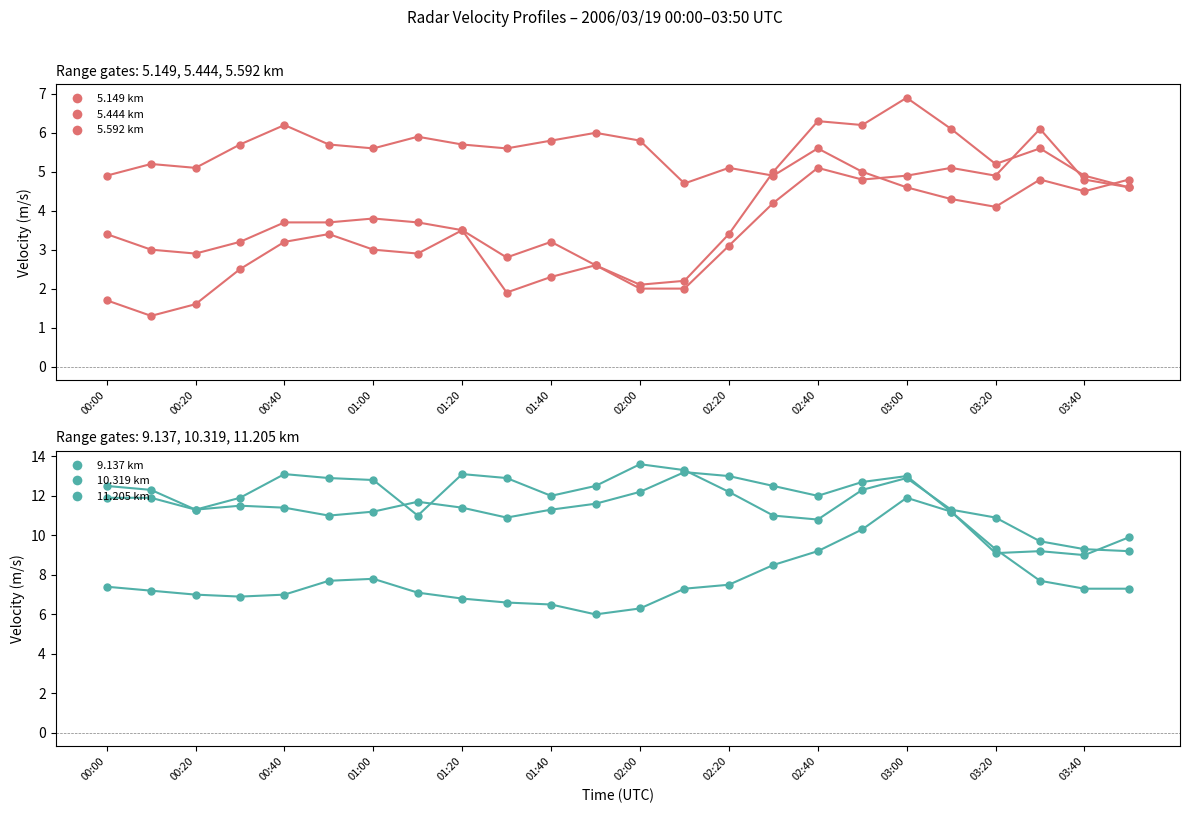

Which series has the largest total across all categories?

range 9.137